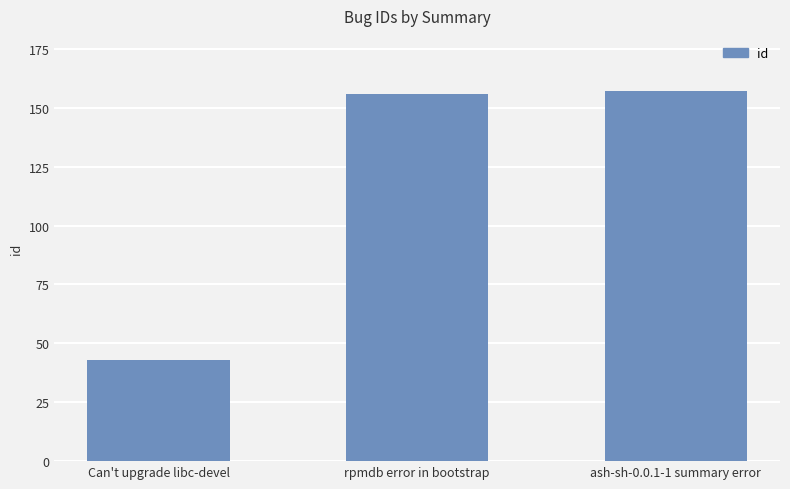

Which has a higher value, Can't upgrade libc-devel or rpmdb error in bootstrap?

rpmdb error in bootstrap